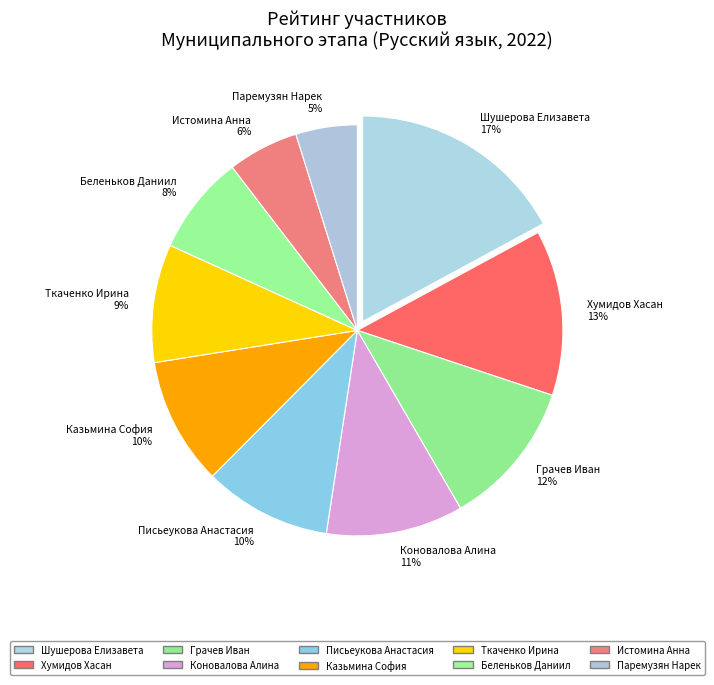

Does Истомина Анна represent more than half of the total?

No